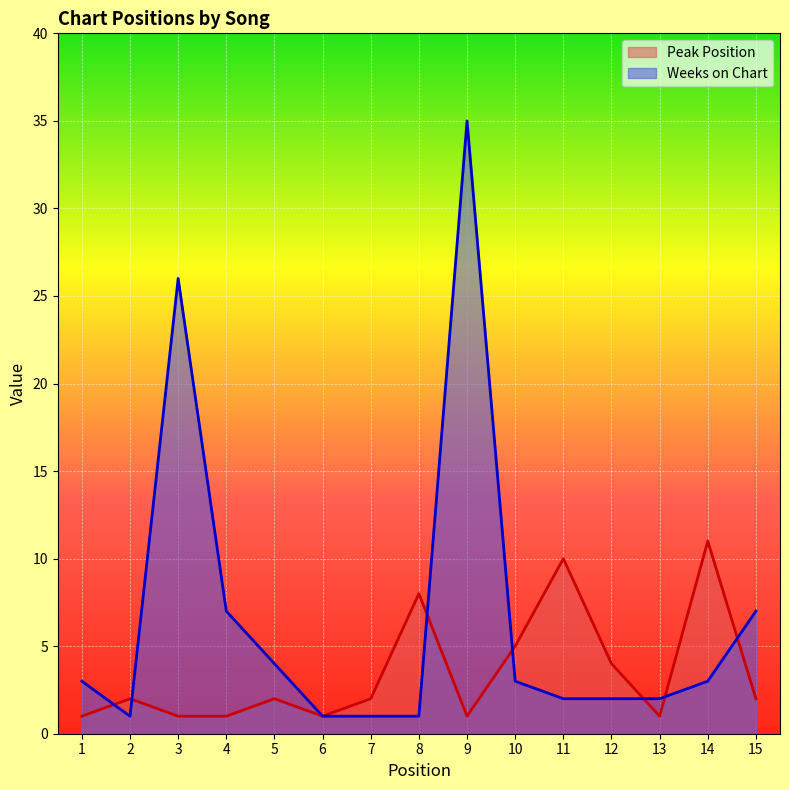

Between 3 and 12, which series saw the biggest shift?

Weeks on Chart